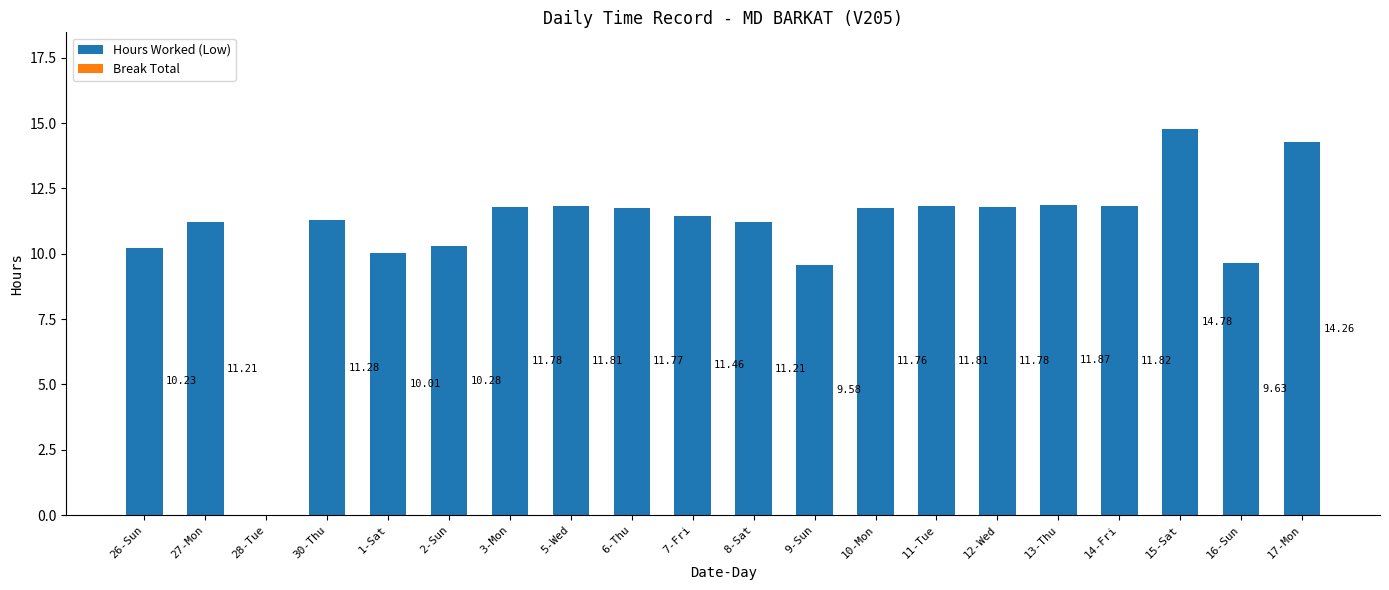

What is the ratio of the value at 3-Mon to the value at 10-Mon?

1.0